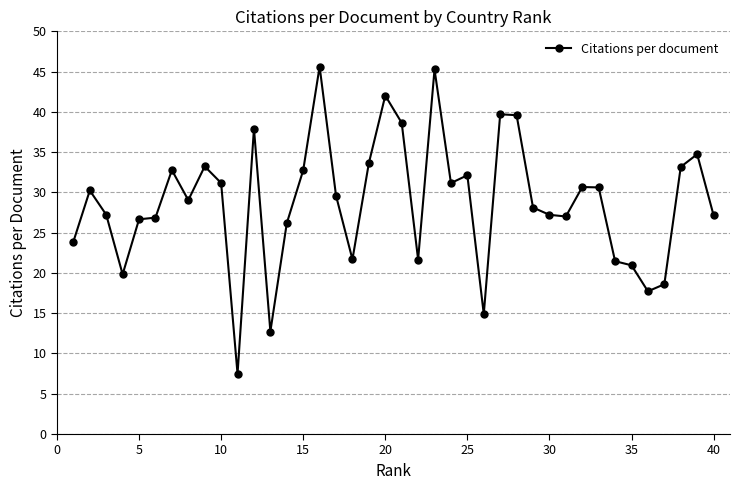

What is the maximum value shown in the chart?

45.6